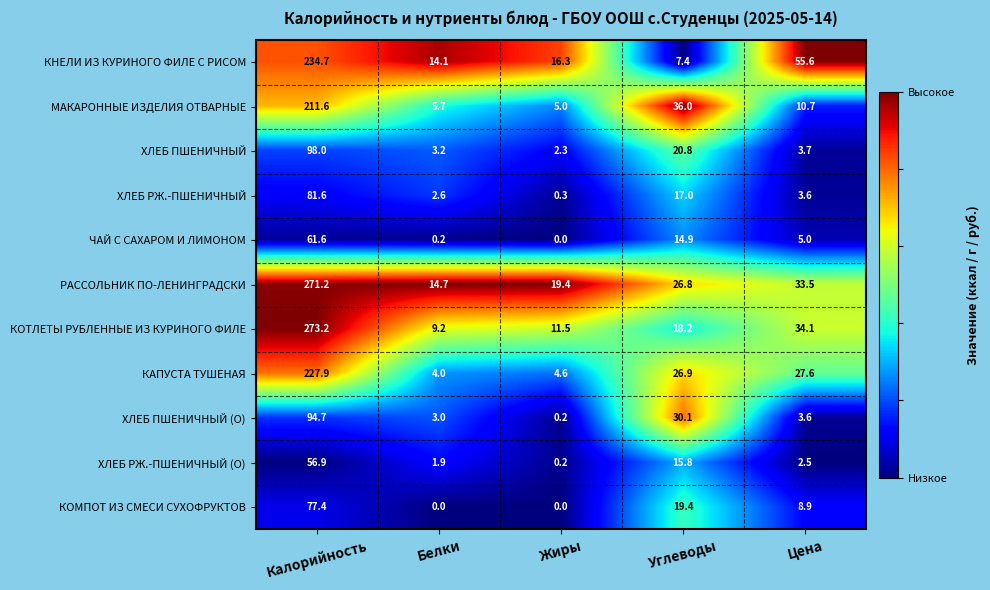

What is the maximum value shown in the chart?

273.2